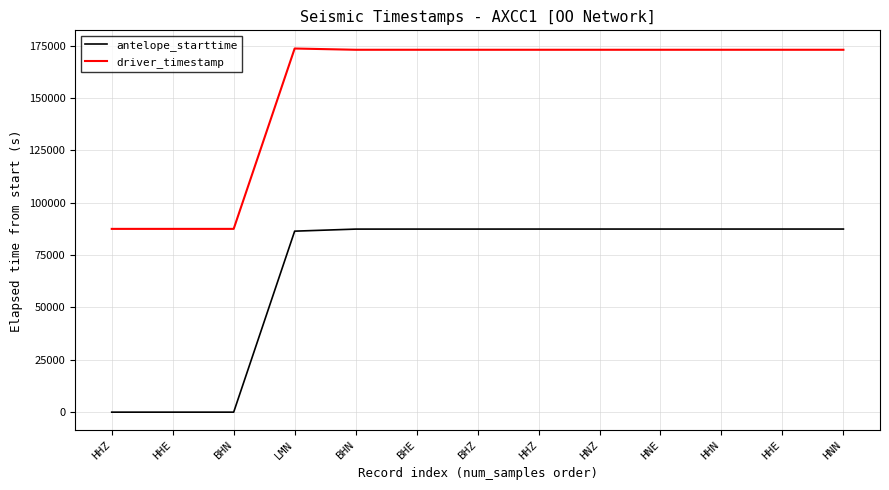

Count the number of data series in this chart.

2